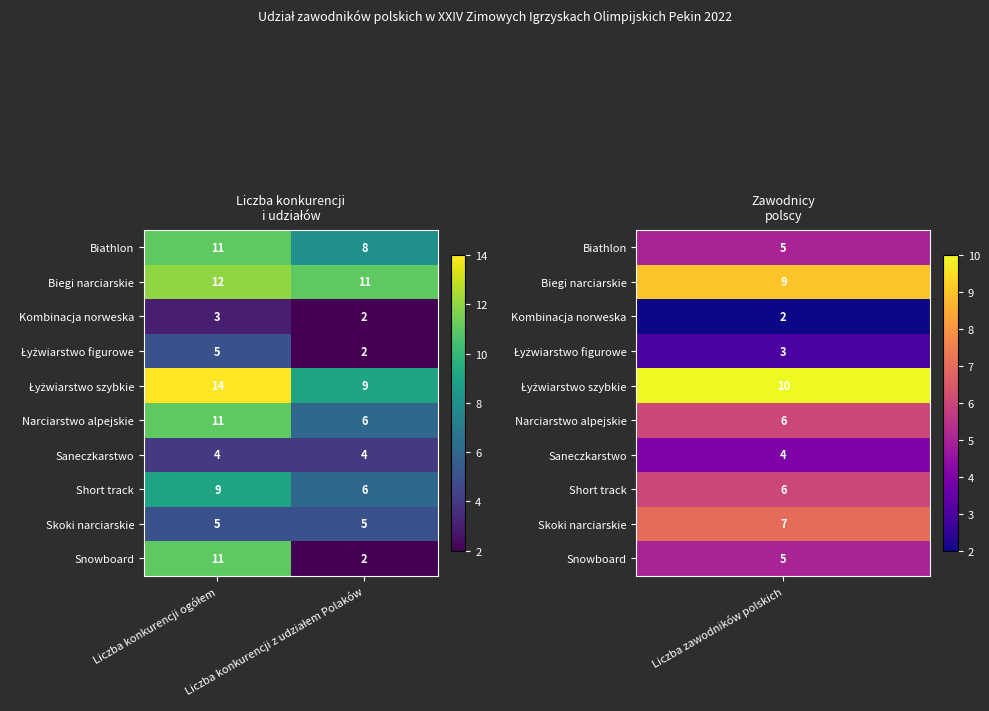

Which series has the largest range (max minus min)?

Snowboard